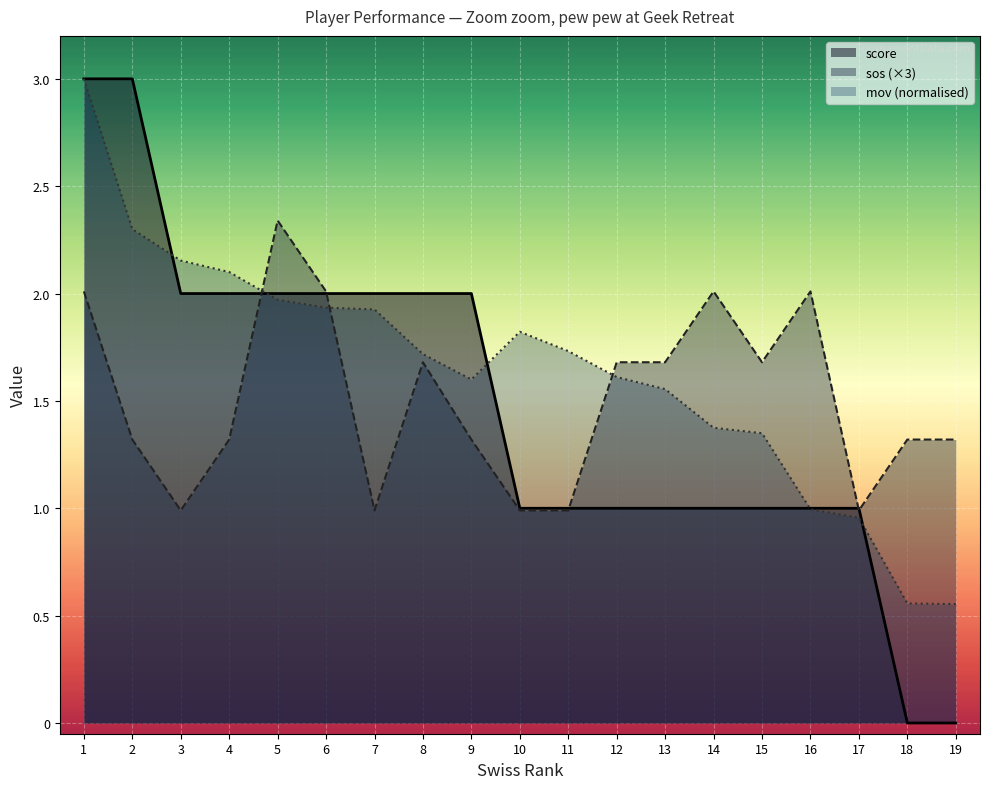

Reading left to right, what are all the values shown in this chart?

score: 3.0	3.0	2.0	2.0	2.0	2.0	2.0	2.0	2.0	1.0	1.0	1.0	1.0	1.0	1.0	1.0	1.0	0.0	0.0
mov: 3.0	2.3	2.2	2.1	2.0	1.9	1.9	1.7	1.6	1.8	1.7	1.6	1.6	1.4	1.3	1.0	1.0	0.6	0.6
sos: 2.0	1.3	1.0	1.3	2.3	2.0	1.0	1.7	1.3	1.0	1.0	1.7	1.7	2.0	1.7	2.0	1.0	1.3	1.3